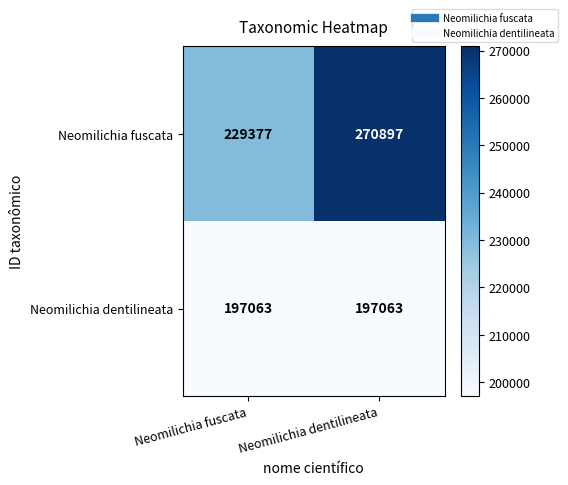

Reading left to right, what are all the values shown in this chart?

Neomilichia fuscata: Neomilichia fuscata=229377	Neomilichia dentilineata=270897
Neomilichia dentilineata: Neomilichia fuscata=197063	Neomilichia dentilineata=197063